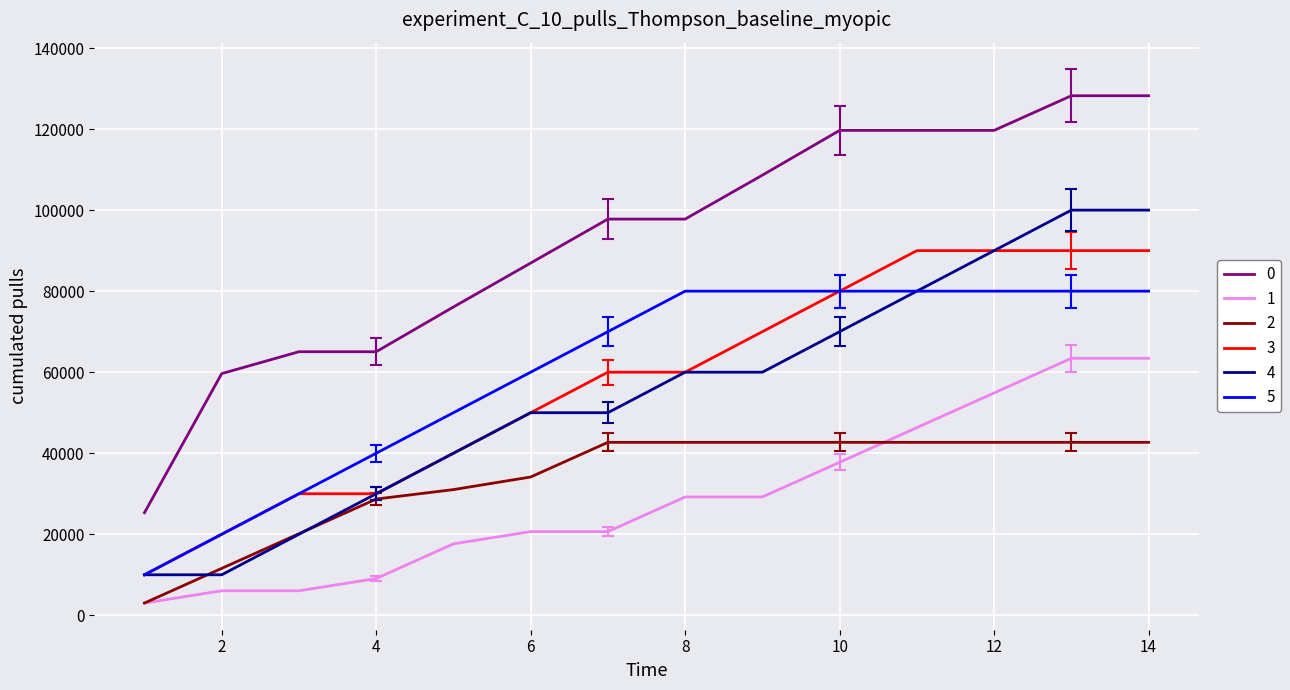

What is the maximum value shown in the chart?

128230